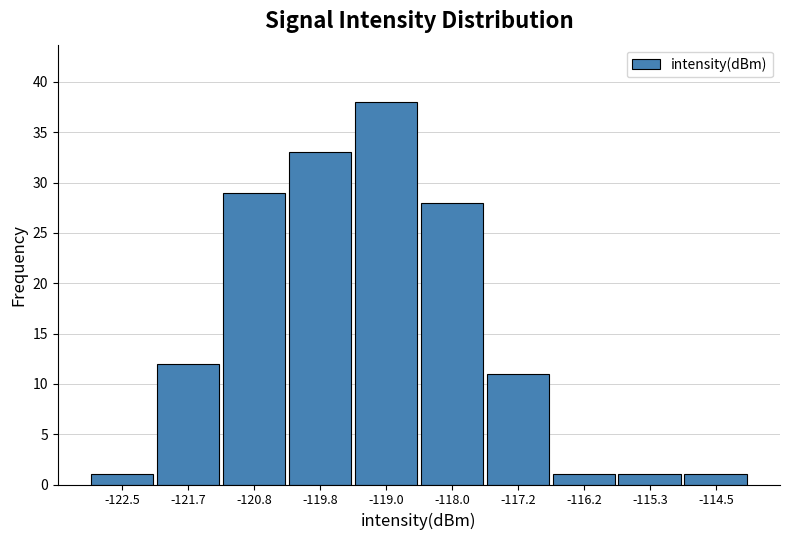

Reading left to right, list every bar in this chart as the range it spans on the x-axis followed by its height. The values are not printed on the chart, so give them approximately, as read against the axis.

-123.0 to -122.1: 1
-122.1 to -121.2: 12
-121.2 to -120.3: 29
-120.3 to -119.4: 33
-119.4 to -118.5: 38
-118.5 to -117.6: 28
-117.6 to -116.7: 11
-116.7 to -115.8: 1
-115.8 to -114.9: 1
-114.9 to -114.0: 1